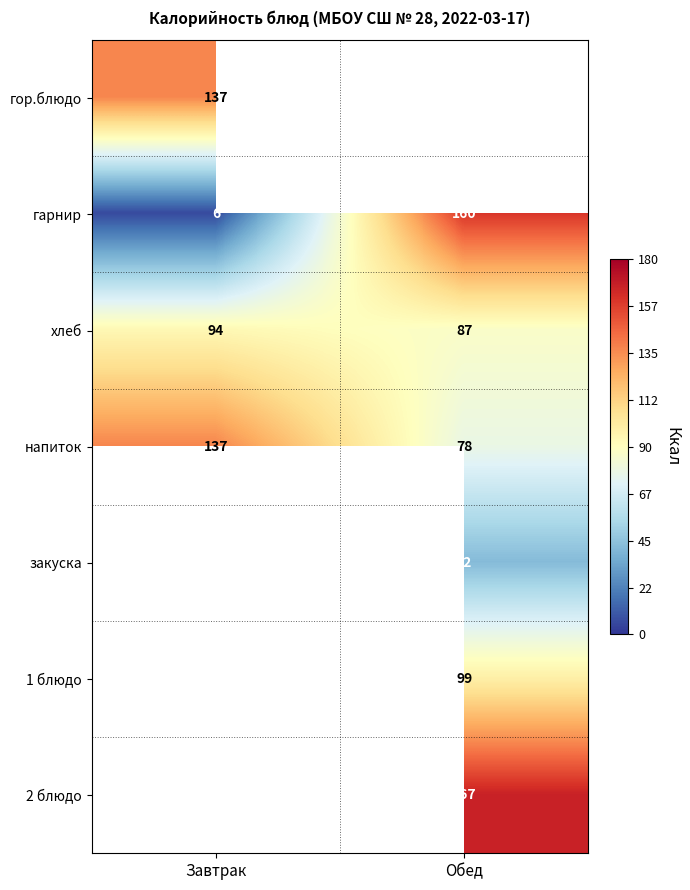

The хлеб series shows 94 at Завтрак. True or false?

True